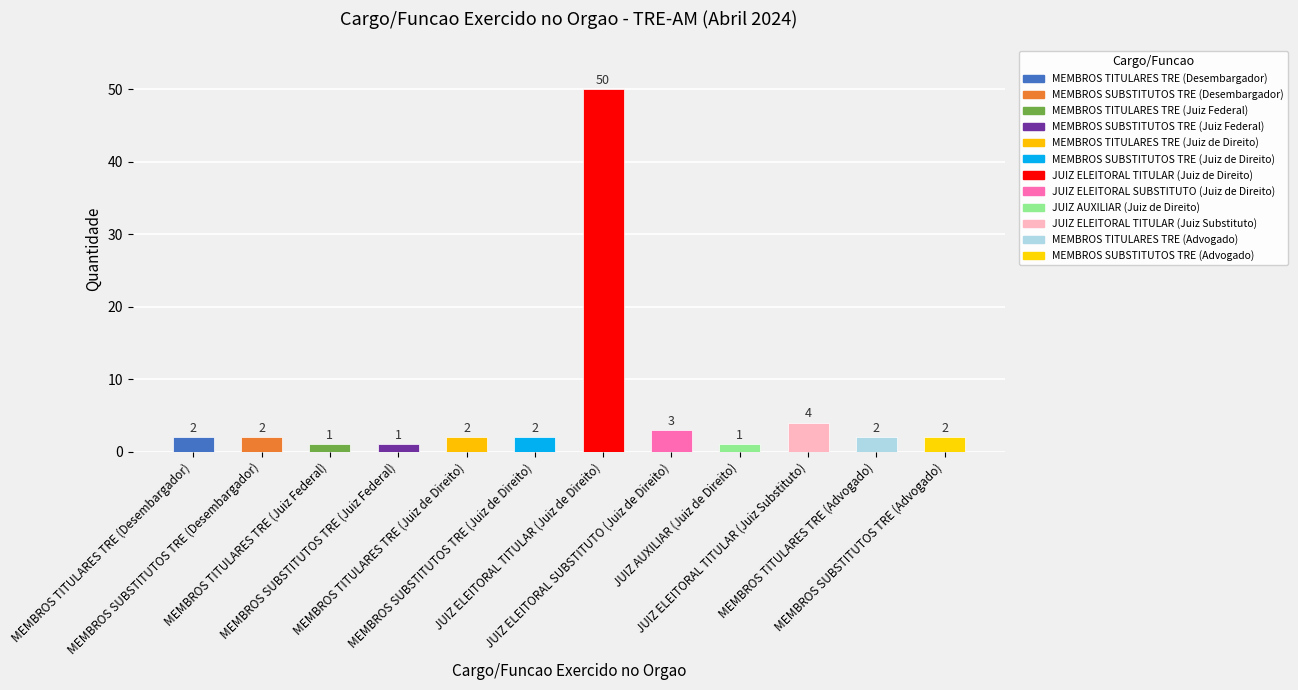

The value at JUIZ ELEITORAL TITULAR (Juiz Substituto) is 4. True or false?

True